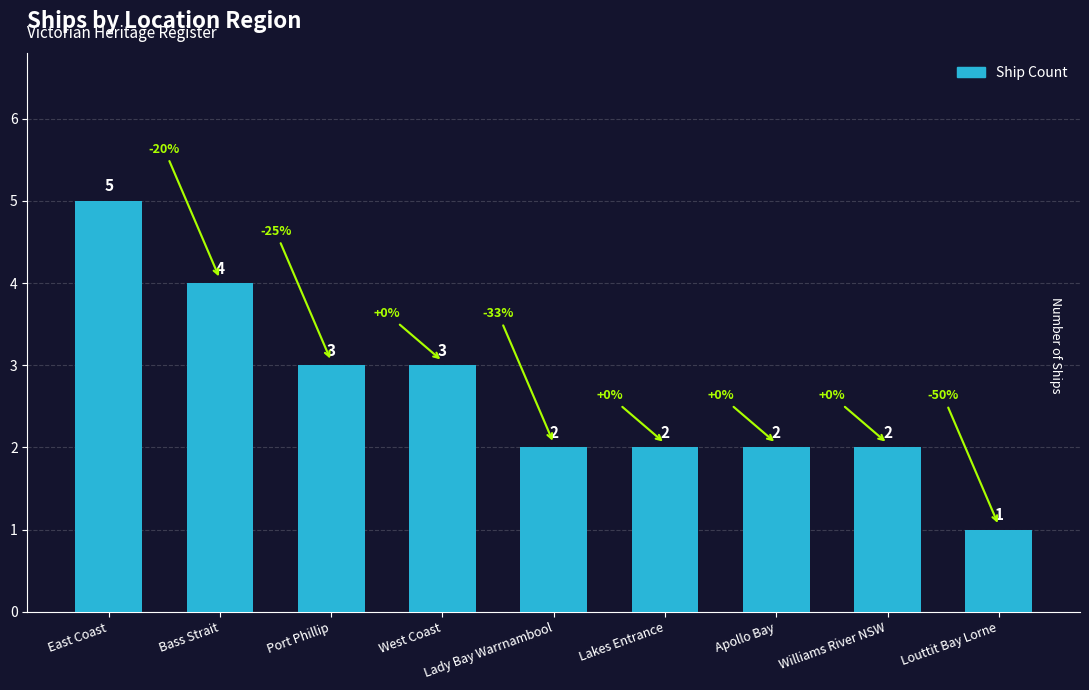

Reading left to right, transcribe all the data shown in this chart.

5	4	3	3	2	2	2	2	1